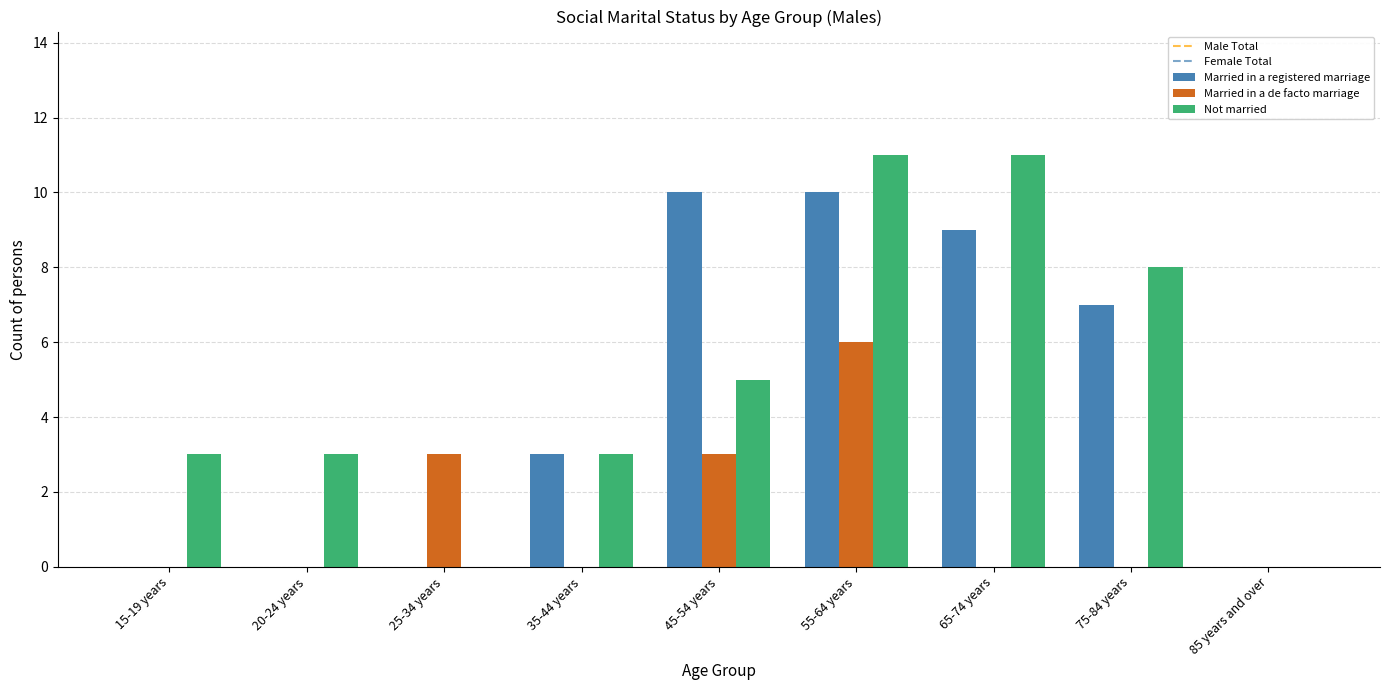

How many groups of bars are there?

9